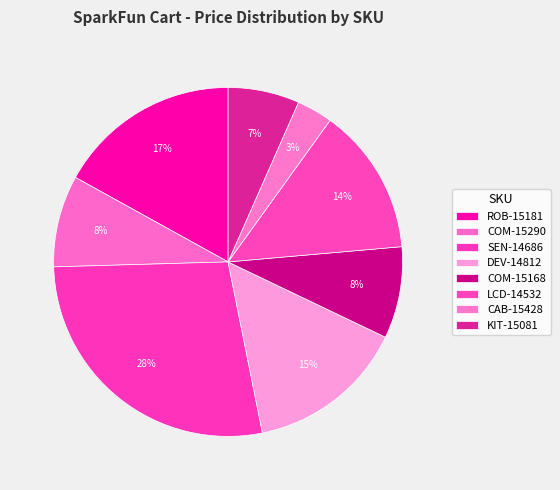

How many segments does this pie chart have?

8